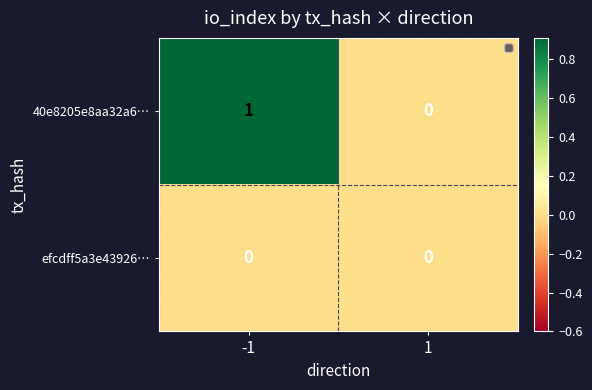

Reading left to right, list all the values displayed in this chart.

40e8205e8aa32a6…: 1	0
efcdff5a3e43926…: 0	0